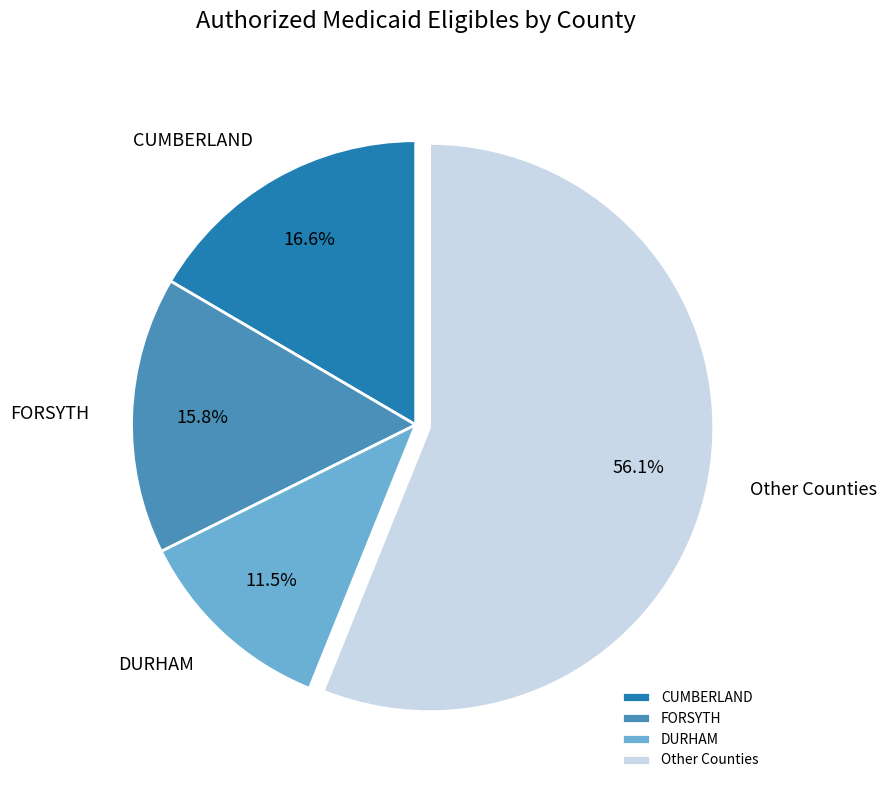

What percentage is NOT represented by Other Counties?

43.9%